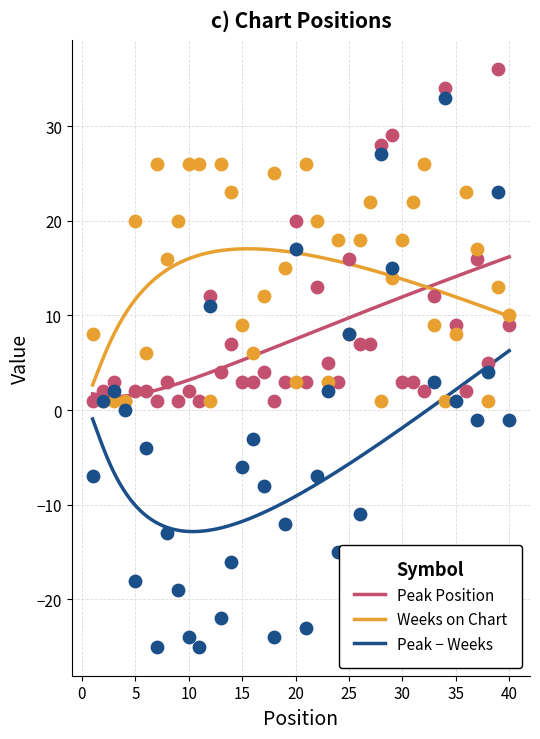

At how many categories does at least one series exceed 12?

26